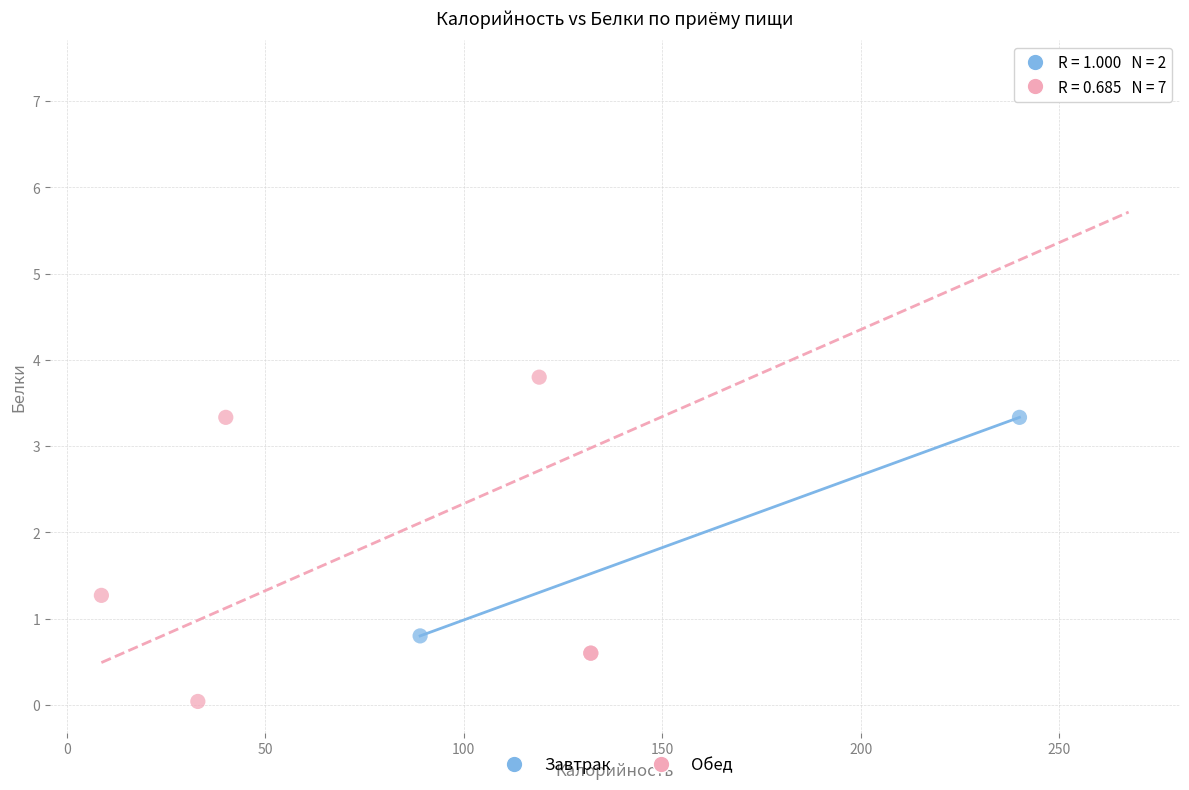

What are all the series names shown in the legend?

Завтрак, Обед